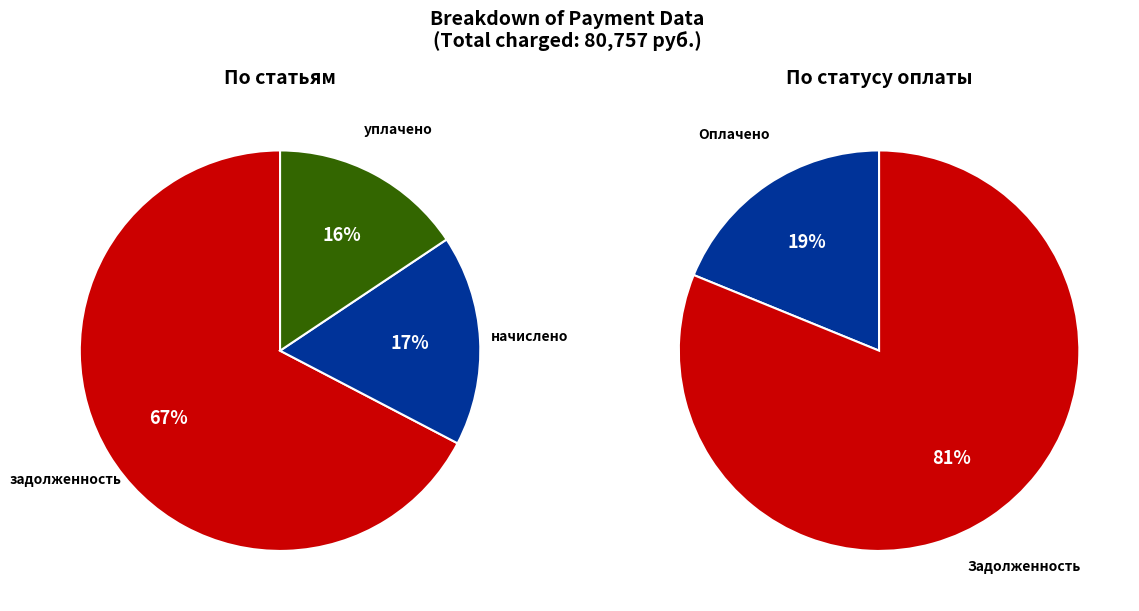

Which series changed the most between 11 and 32?

начислено